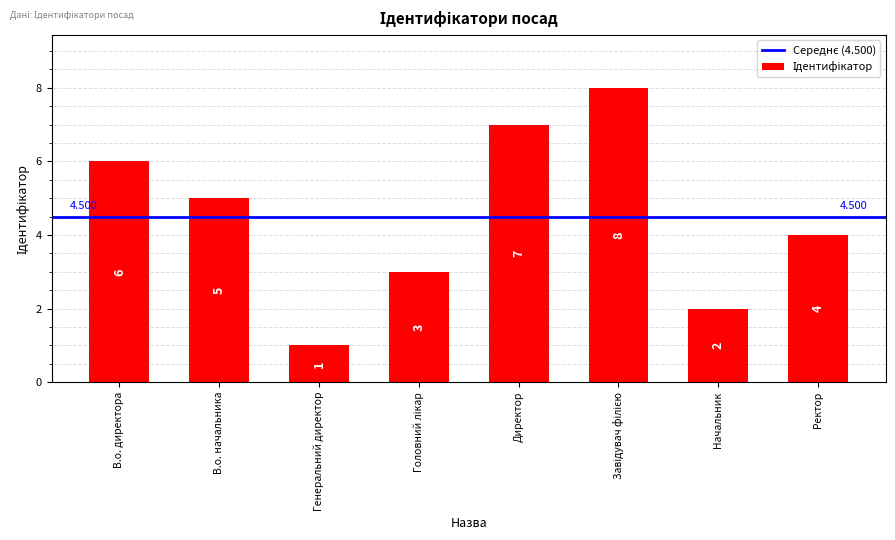

What is the label of the 8th bar from the right?

В.о. директора